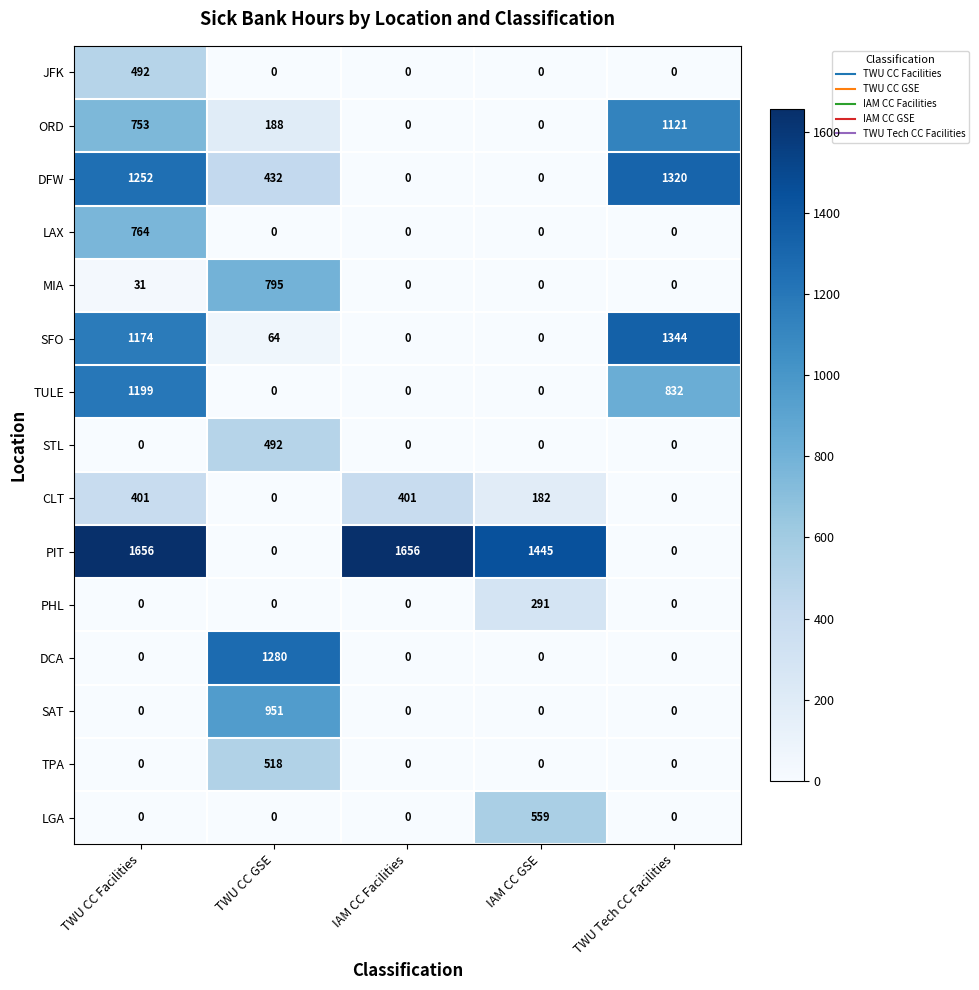

How many distinct data groups are displayed?

15